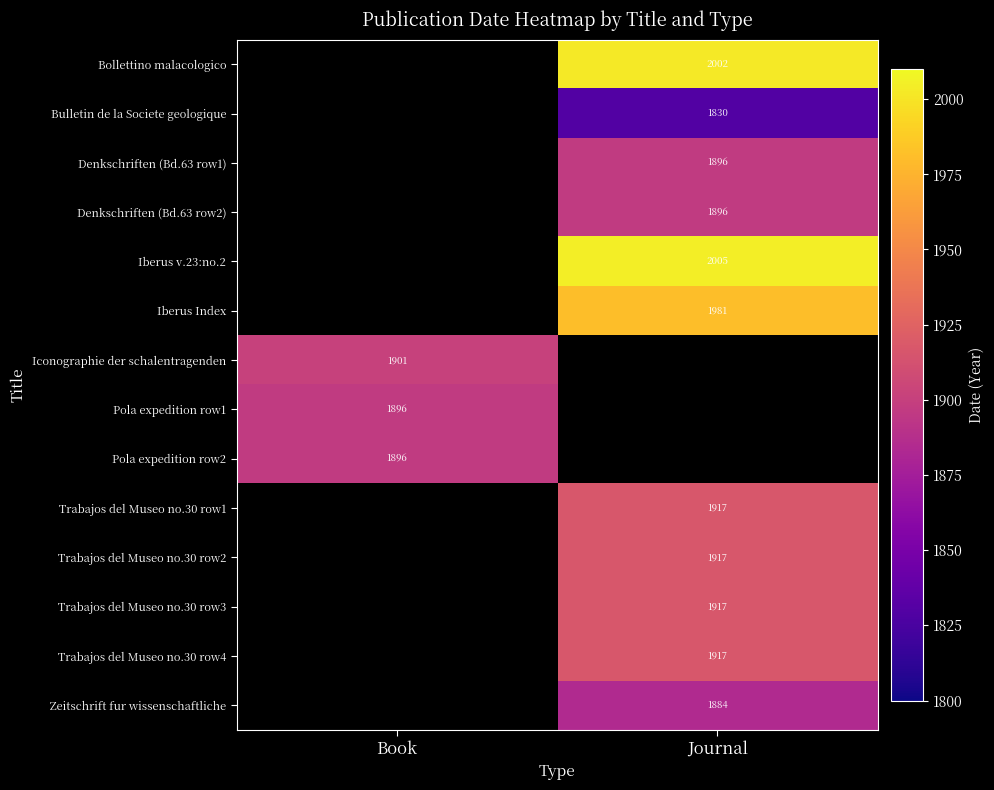

True or false: Bollettino malacologico has a value of 2002 at Journal.

True